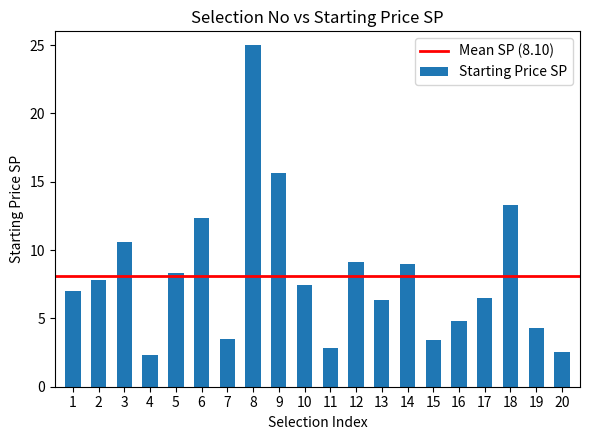

What is the maximum value shown in the chart?

25.0